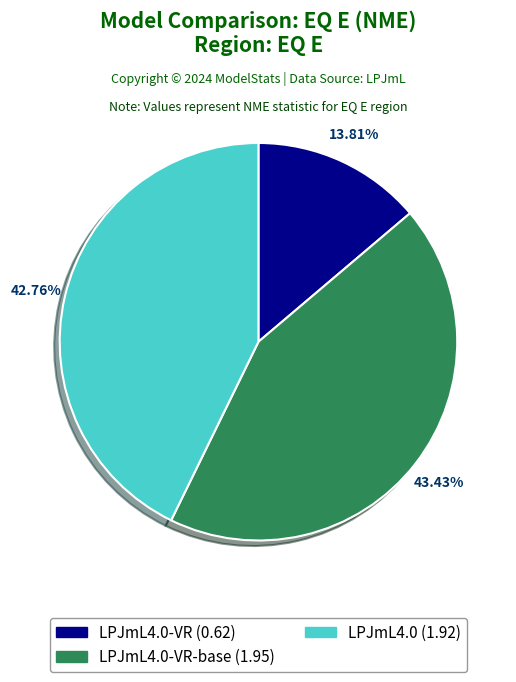

Is there a majority slice in this chart?

No